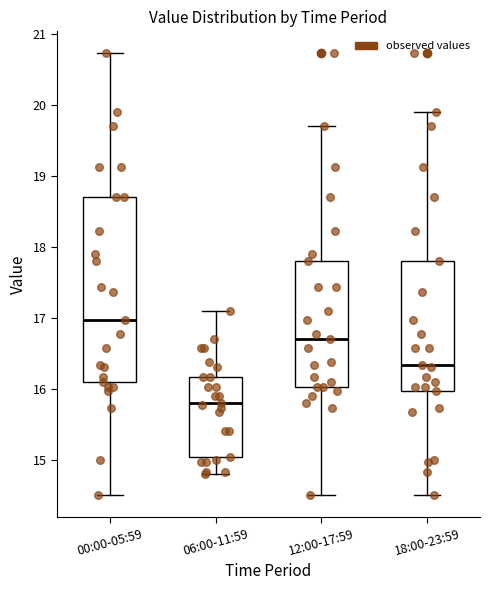

Reading left to right, transcribe this box plot: for each box, give where its median line is, the range the box spans, and where its two whiskers end, as read against the y-axis. The values are not printed on the chart, so give them approximately, as read against the axis.

00:00-05:59: median 17.0, box 16.1 to 18.7, whiskers 14.5 to 20.7
06:00-11:59: median 15.8, box 15.0 to 16.2, whiskers 14.8 to 17.1
12:00-17:59: median 16.7, box 16.0 to 17.8, whiskers 14.5 to 19.7
18:00-23:59: median 16.3, box 16.0 to 17.8, whiskers 14.5 to 19.9